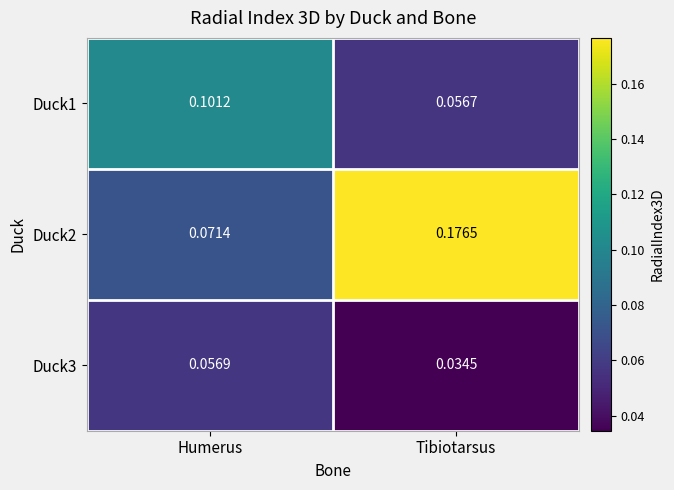

List the labels in order of Duck2 value, largest first.

Tibiotarsus, Humerus